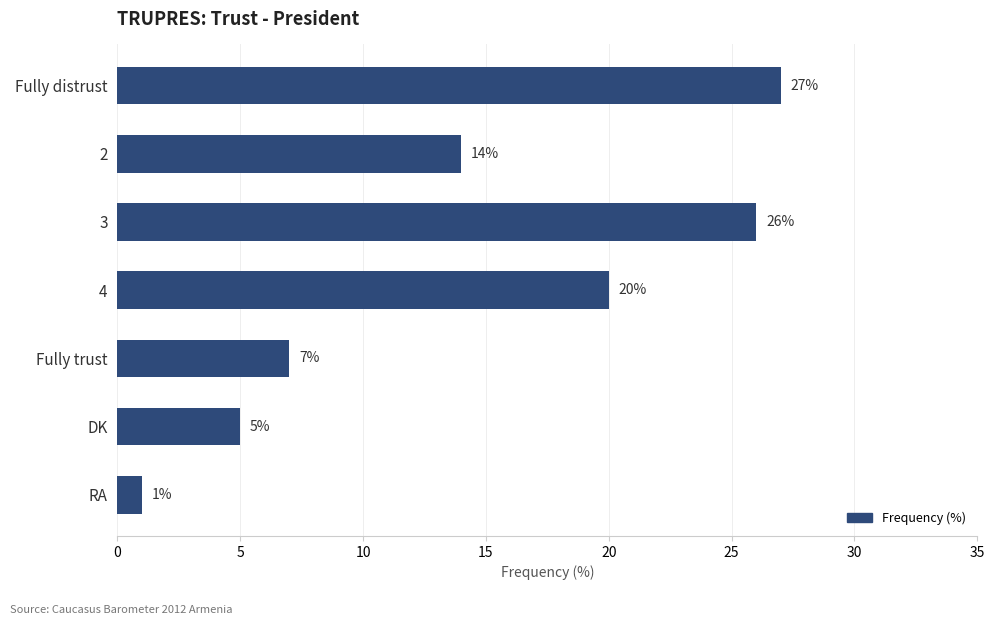

What is the label of the 1st bar from the top?

Fully distrust